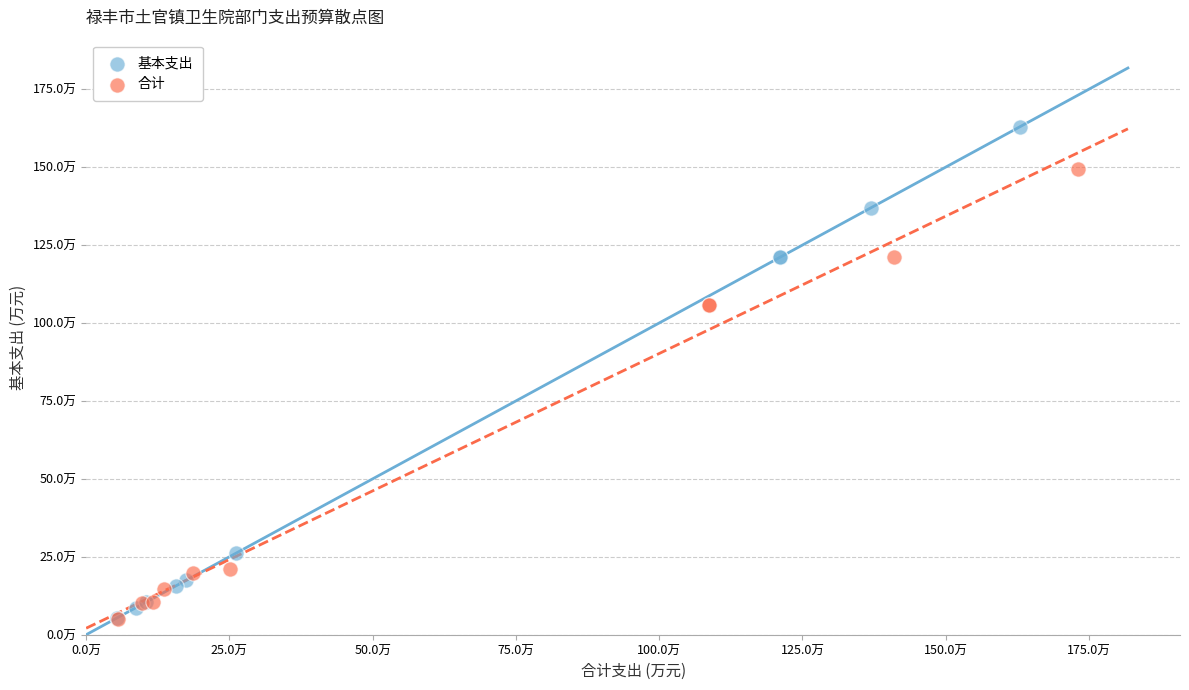

Which series has the widest spread of Y values?

基本支出